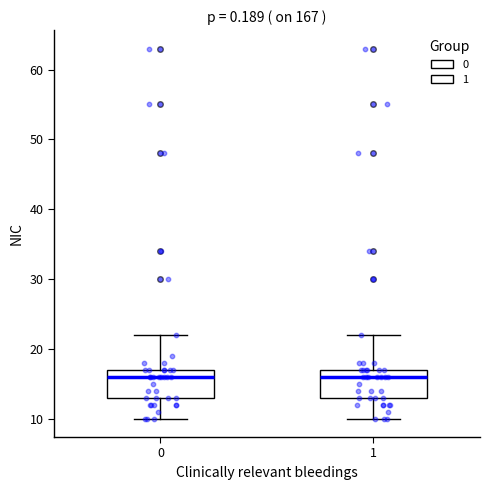

Reading left to right, transcribe this box plot: for each box, give where its median line is, the range the box spans, and where its two whiskers end, as read against the y-axis. The values are not printed on the chart, so give them approximately, as read against the axis.

0: median 16, box 13 to 17, whiskers 10 to 22
1: median 16, box 13 to 17, whiskers 10 to 22